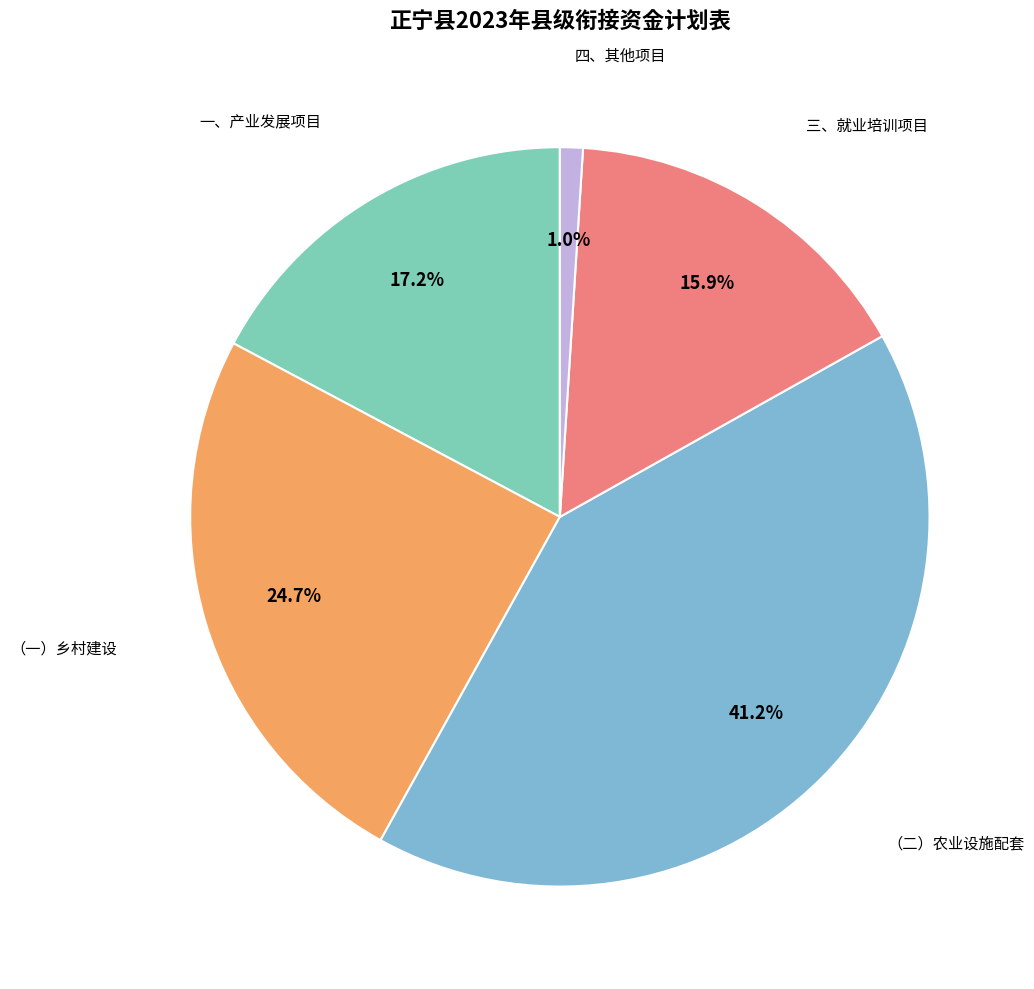

How many slices are in this pie chart?

5